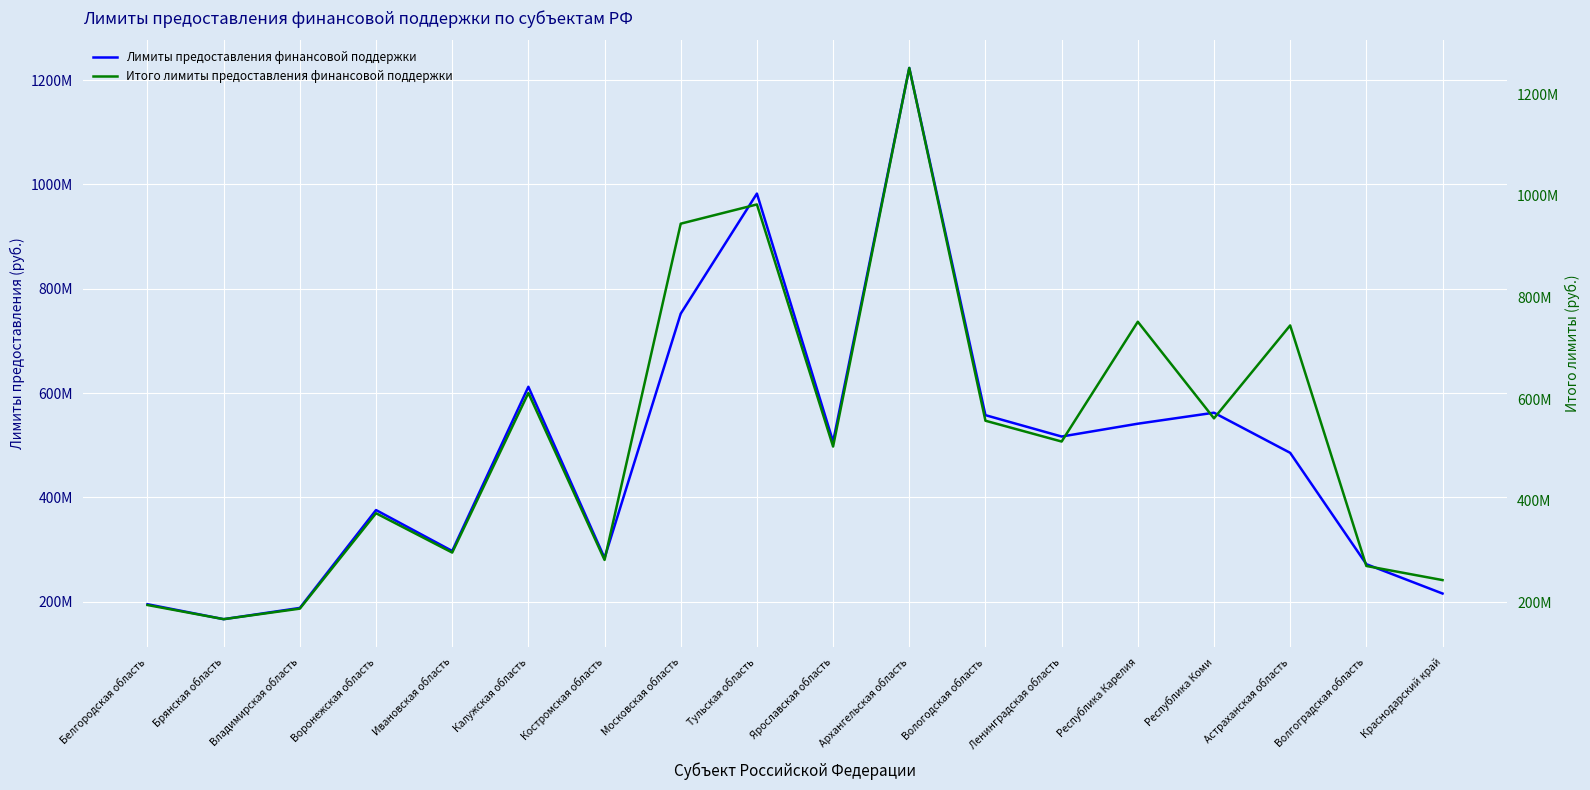

Which series has the largest total across all categories?

Итого лимиты предоставления финансовой поддержки